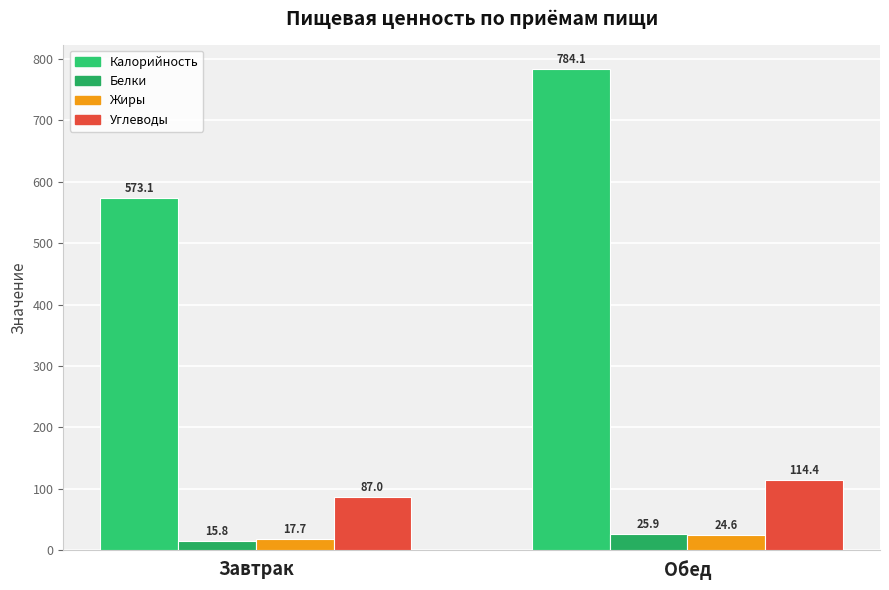

What is the sum of all Калорийность values?

1357.2